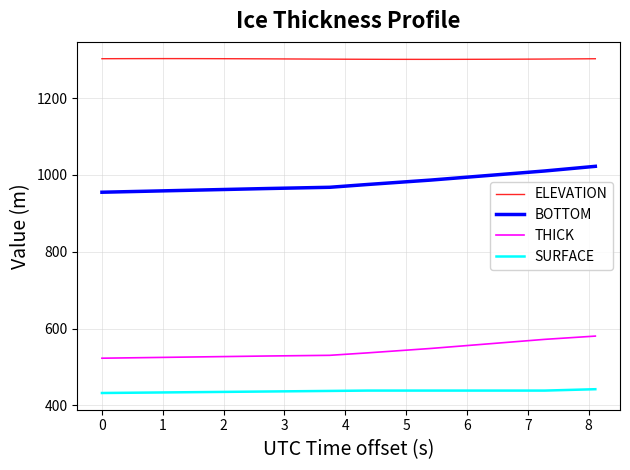

How many values in the SURFACE series are below 438?

20